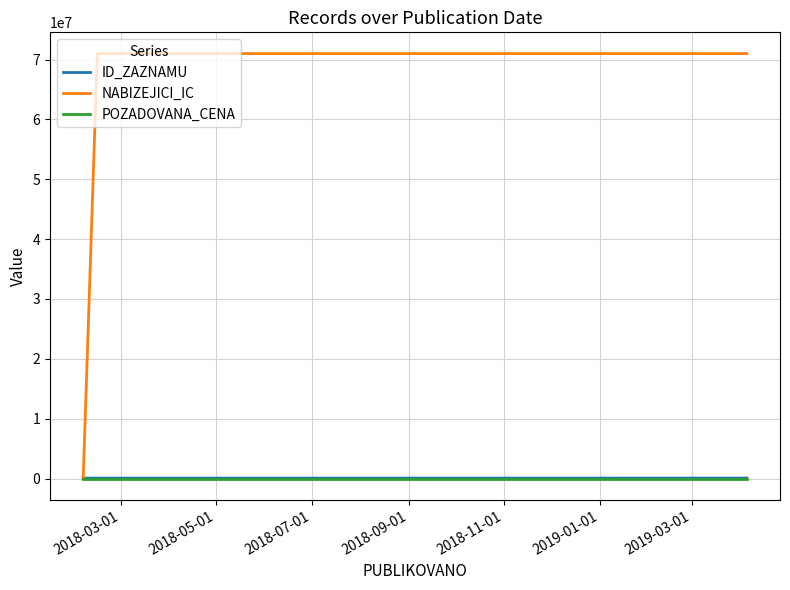

Which series has the largest total across all categories?

NABIZEJICI_IC